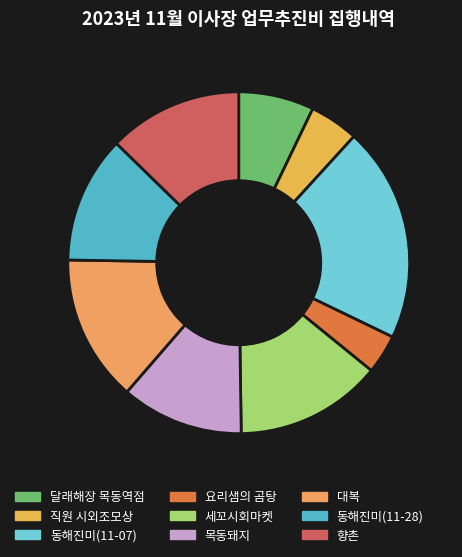

To the nearest percent, what is the average slice percentage?

11%